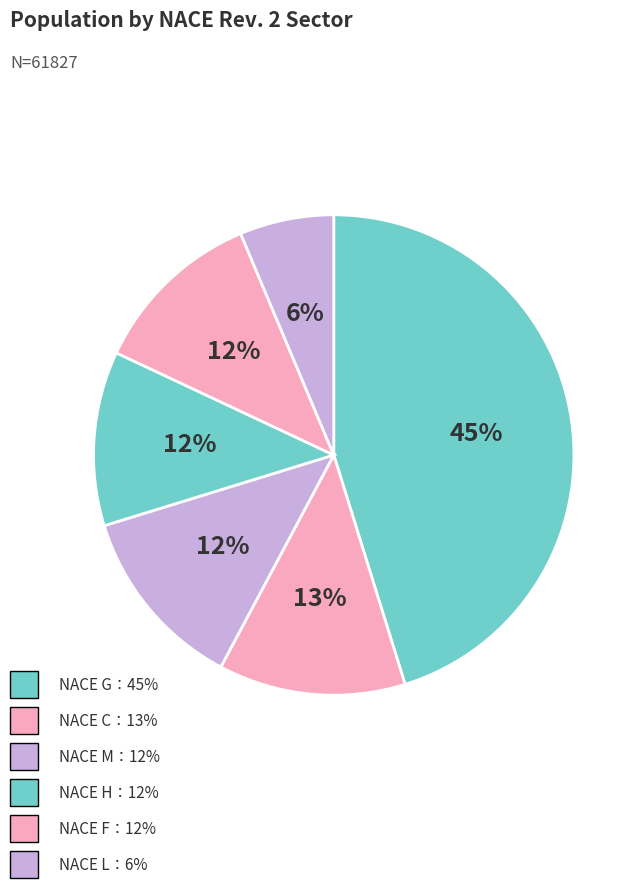

How many slices are in this pie chart?

6